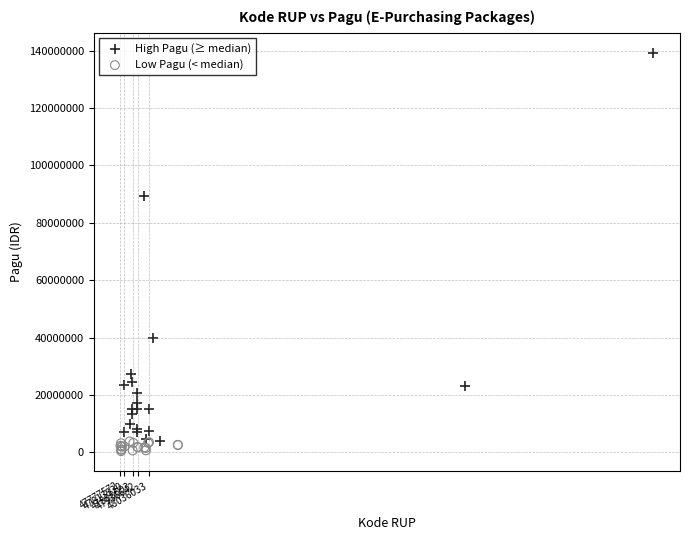

Which series has the largest Y range (max minus min)?

High Pagu (≥ median)